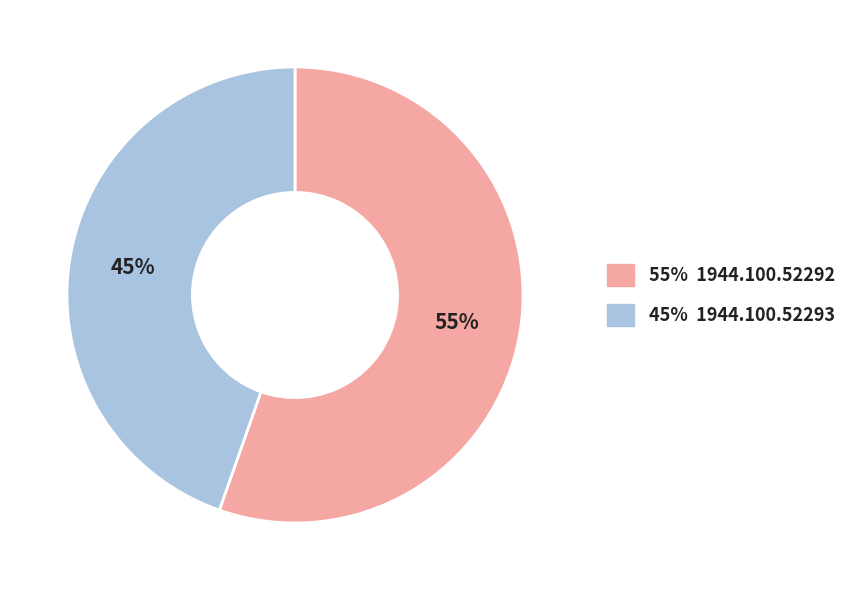

What is the largest slice in the pie chart?

55% 1944.100.52292